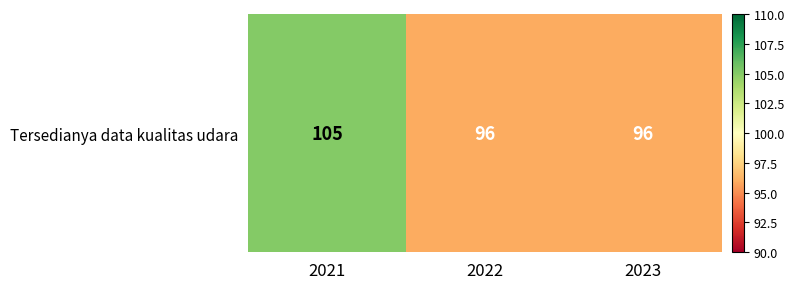

Which label corresponds to the largest value in the chart?

2021